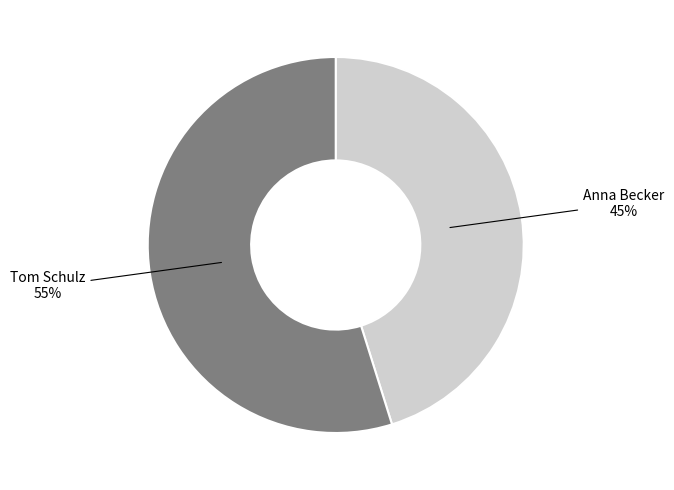

To the nearest percent, what is the average slice percentage?

50%